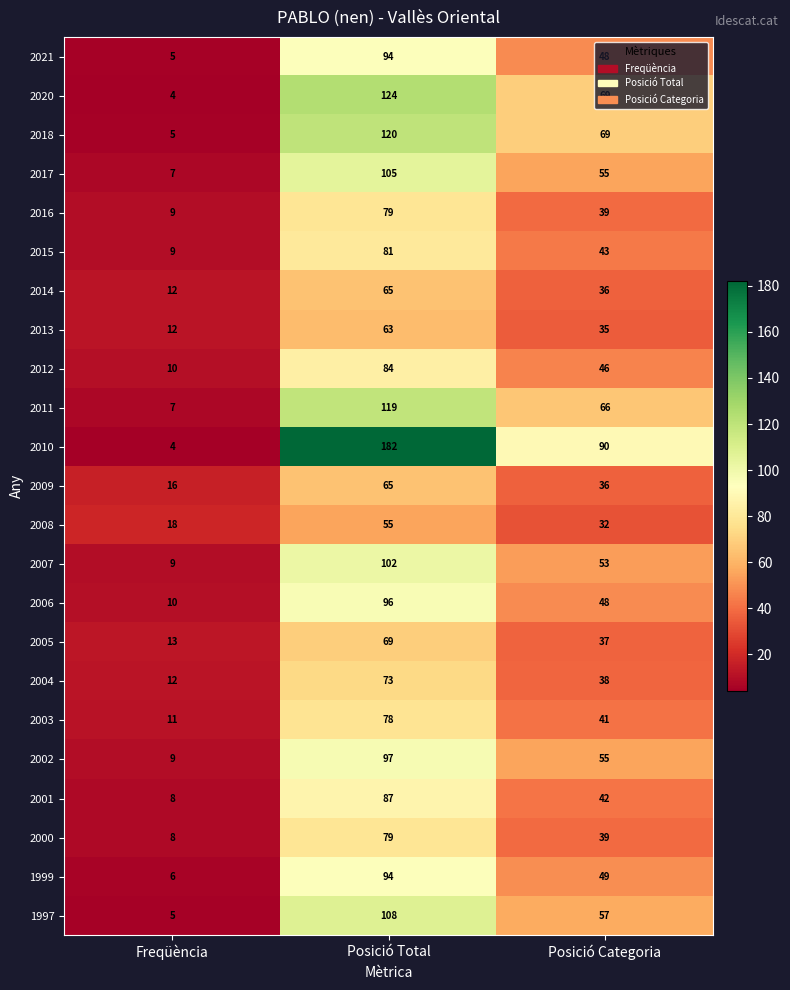

Rank the categories by 2009 value from lowest to highest.

Freqüència, Posició Categoria, Posició Total